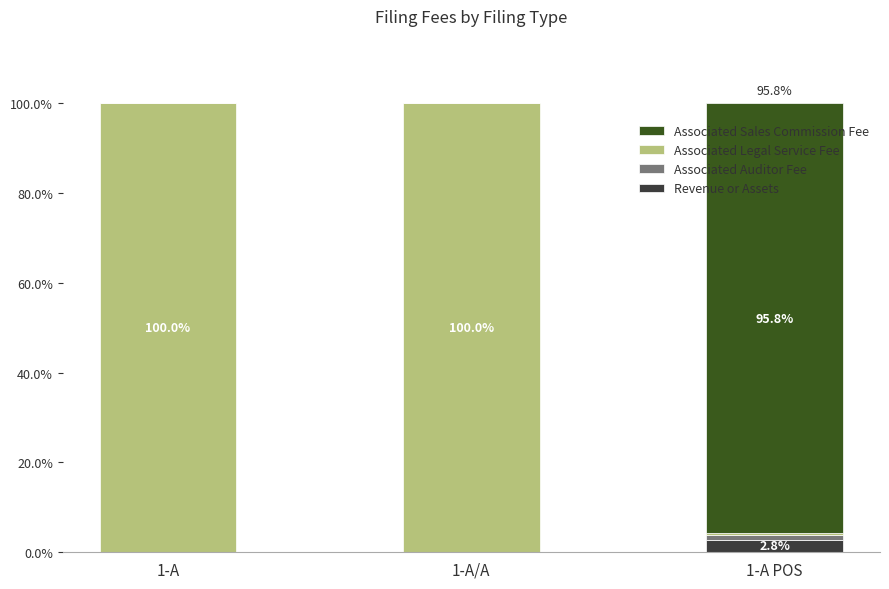

The value of Revenue or Assets at 1-A POS is 2.8. True or false?

True